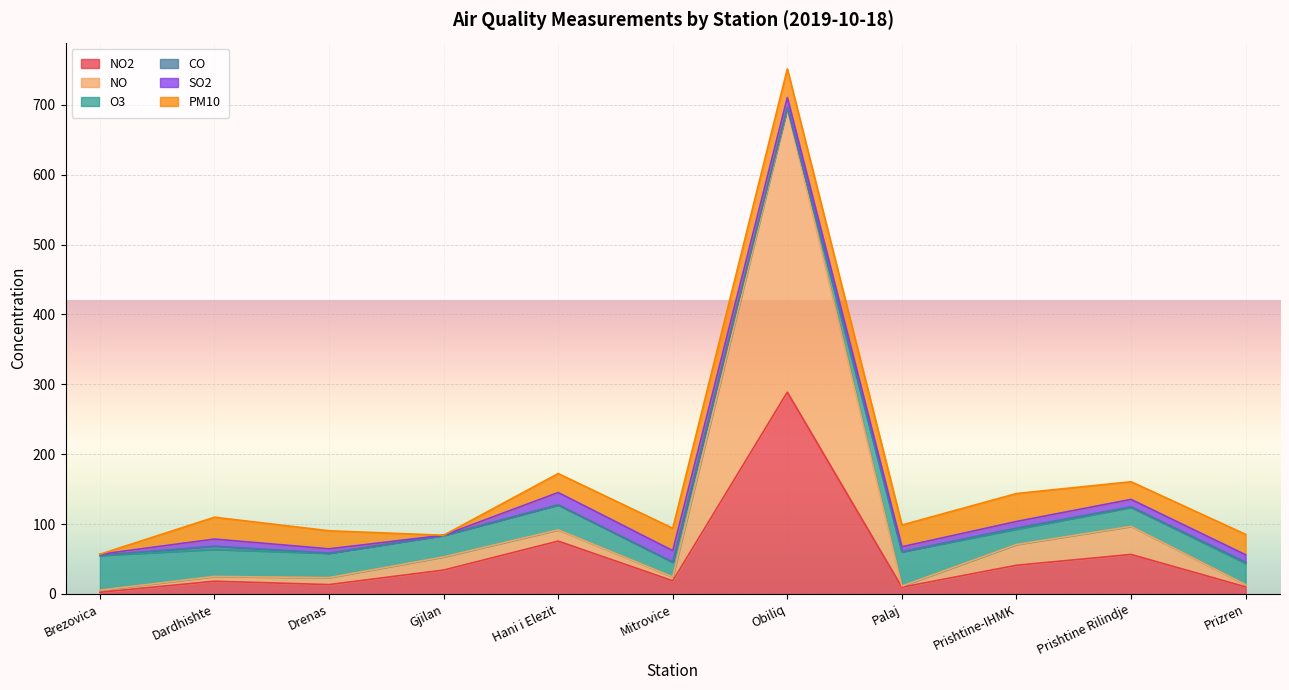

How many series are shown in this chart?

6